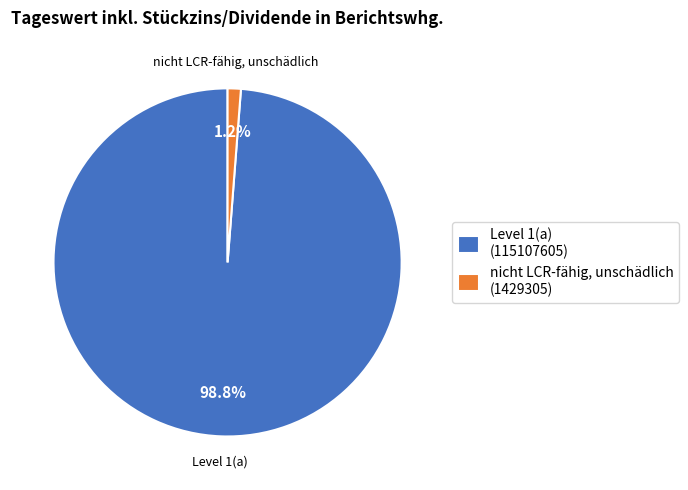

Rank the categories by value from lowest to highest.

nicht LCR-fähig, unschädlich, Level 1(a)